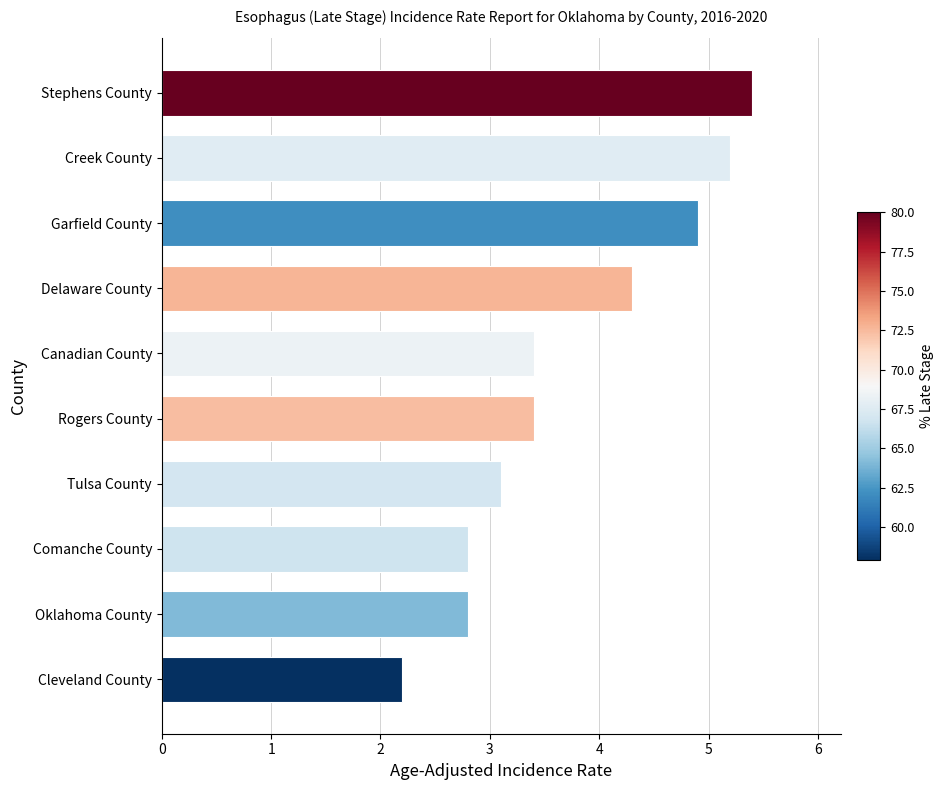

Which label corresponds to the largest value in the chart?

Stephens County